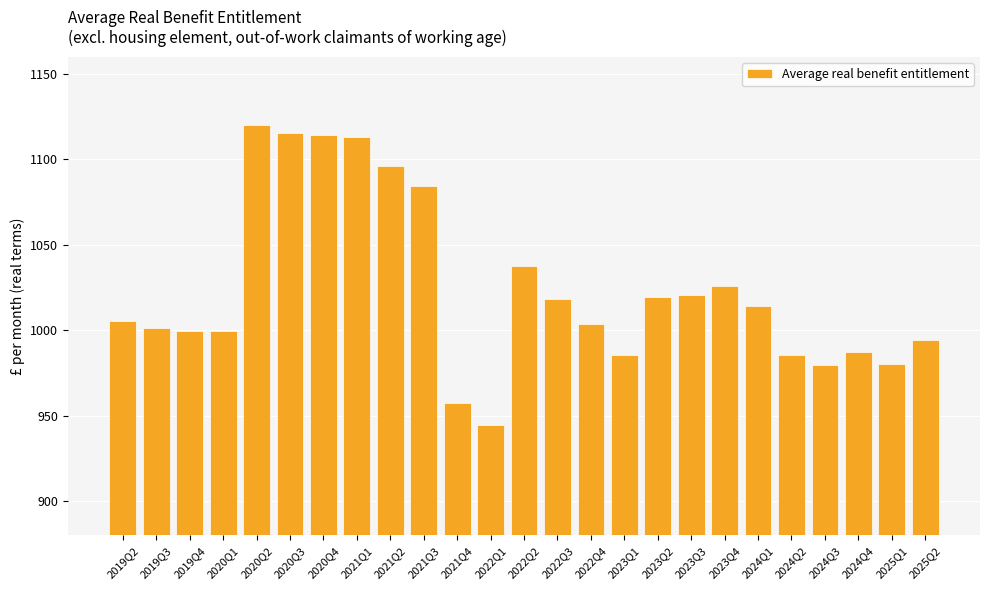

What is the maximum value shown in the chart?

1119.8